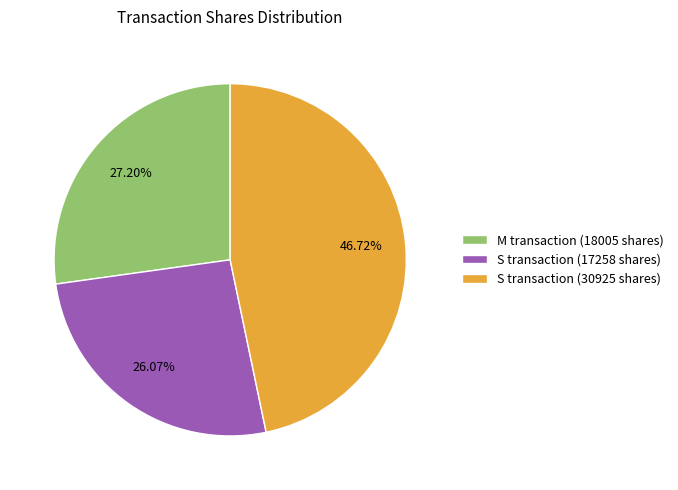

Count the number of slices in the pie.

3